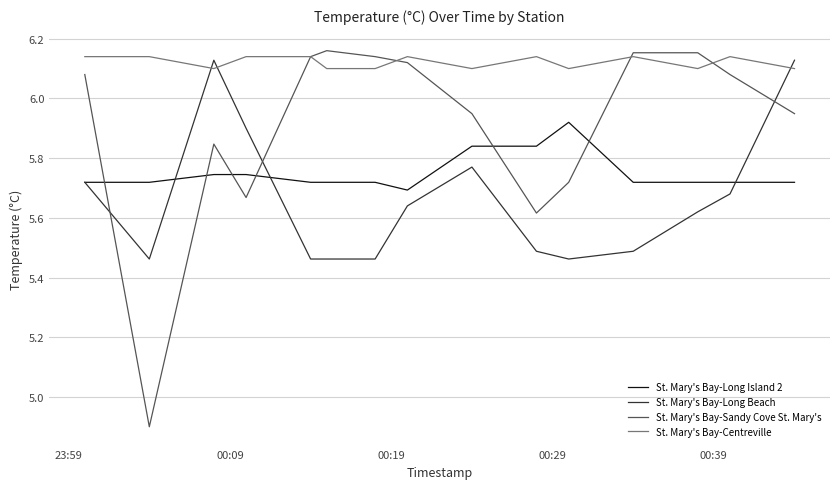

List the series in order of their overall mean, highest first.

St. Mary's Bay-Centreville, St. Mary's Bay-Sandy Cove St. Mary's, St. Mary's Bay-Long Island 2, St. Mary's Bay-Long Beach